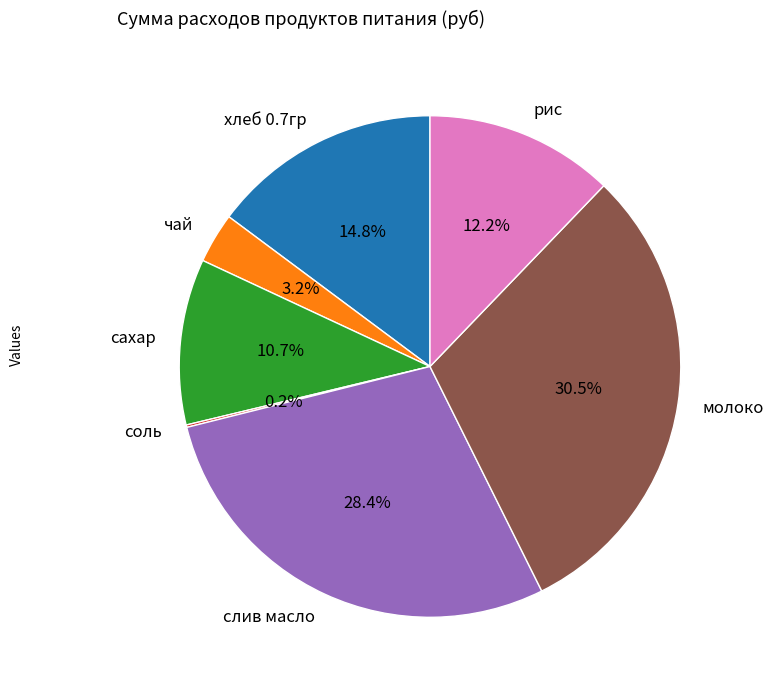

Which slice is the largest?

молоко